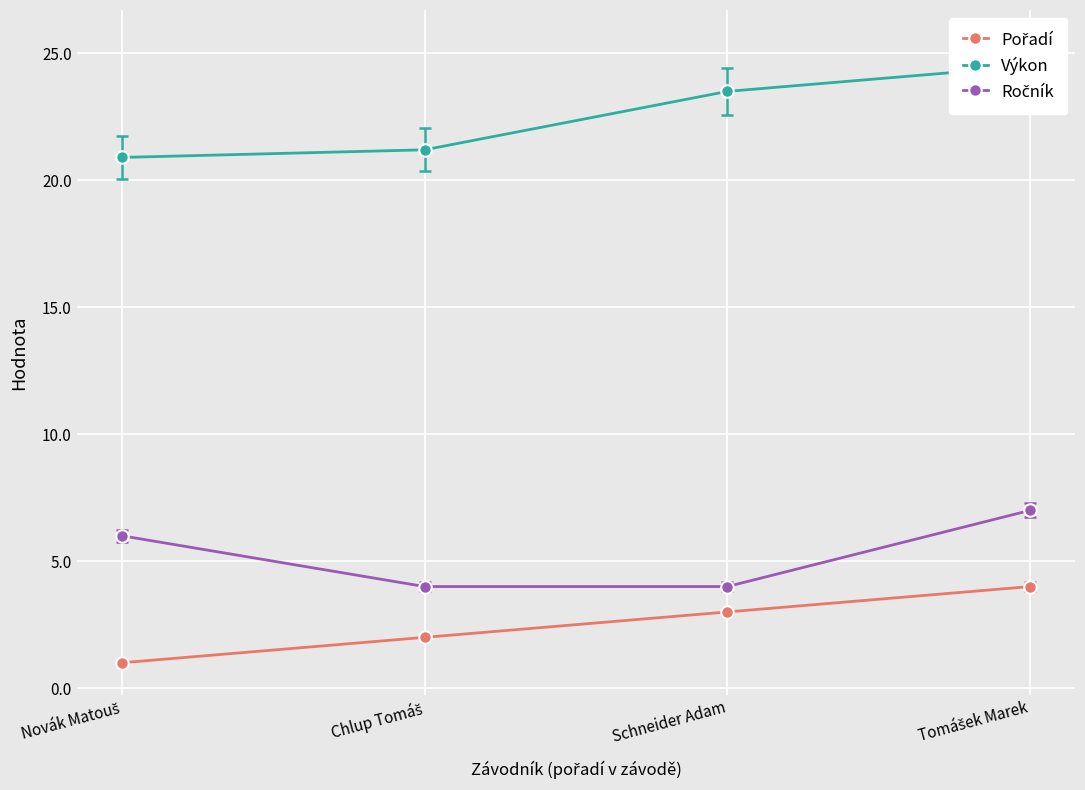

Which category has the highest value in the Pořadí series?

Tomášek Marek